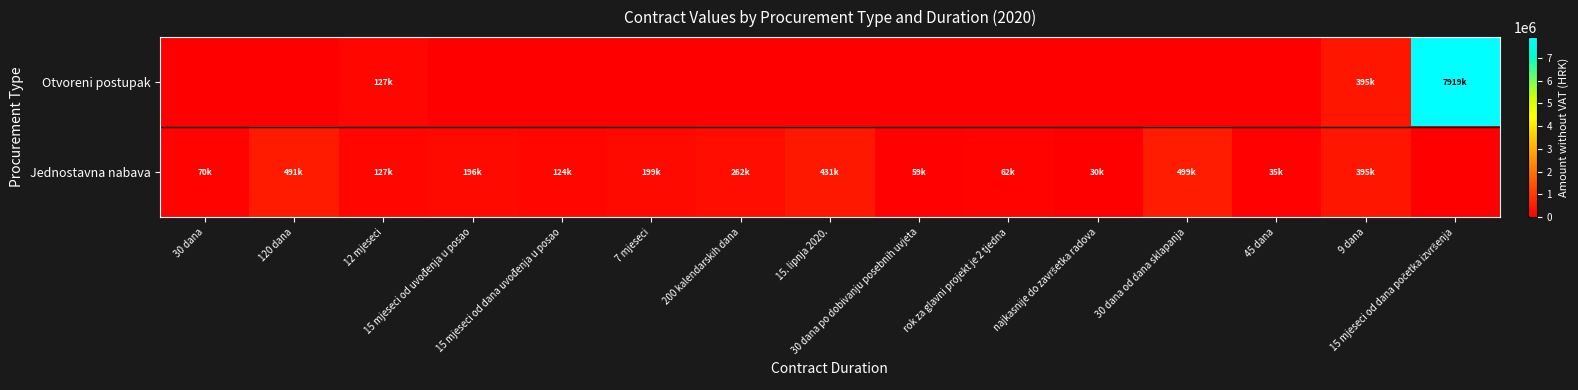

Reading left to right, transcribe all the data shown in this chart.

Otvoreni postupak: 30 dana=0.0	120 dana=0.0	12 mjeseci=127002.7	15 mjeseci od uvođenja u posao=0.0	15 mjeseci od dana uvođenja u posao=0.0	7 mjeseci=0.0	200 kalendarskih dana=0.0	15. lipnja 2020.=0.0	30 dana po dobivanju posebnih uvjeta=0.0	rok za glavni projekt je 2 tjedna=0.0	najkasnije do završetka radova=0.0	30 dana od dana sklapanja=0.0	45 dana=0.0	9 dana=395000.0	15 mjeseci od dana početka izvršenja=7919259.6
Jednostavna nabava: 30 dana=69940.0	120 dana=491088.2	12 mjeseci=127002.7	15 mjeseci od uvođenja u posao=195568.0	15 mjeseci od dana uvođenja u posao=123920.0	7 mjeseci=199318.0	200 kalendarskih dana=262354.0	15. lipnja 2020.=431186.0	30 dana po dobivanju posebnih uvjeta=59000.0	rok za glavni projekt je 2 tjedna=62000.0	najkasnije do završetka radova=29687.6	30 dana od dana sklapanja=499178.0	45 dana=35235.0	9 dana=395000.0	15 mjeseci od dana početka izvršenja=0.0